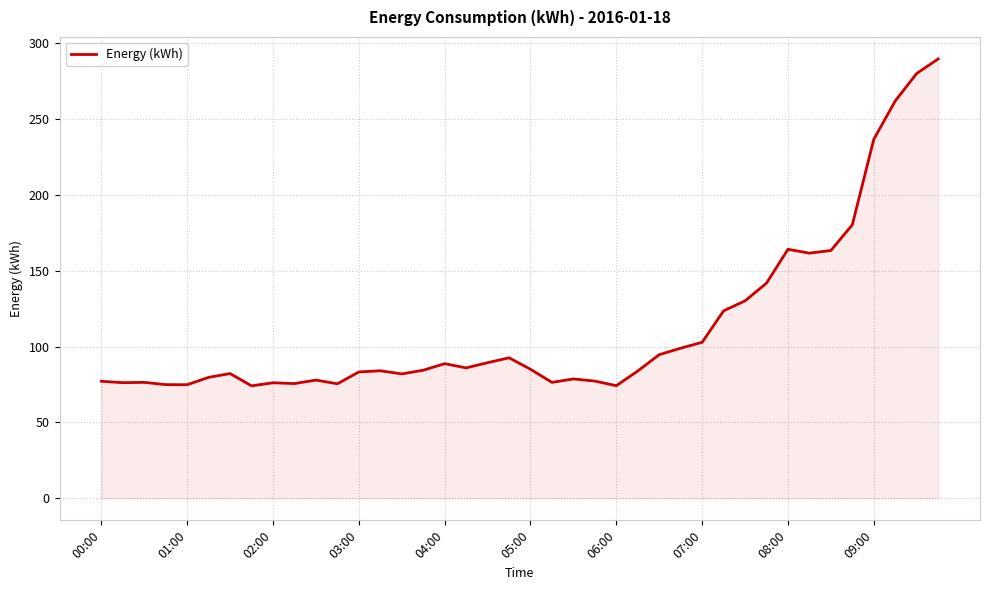

What is the difference between the maximum and minimum values?

215.3